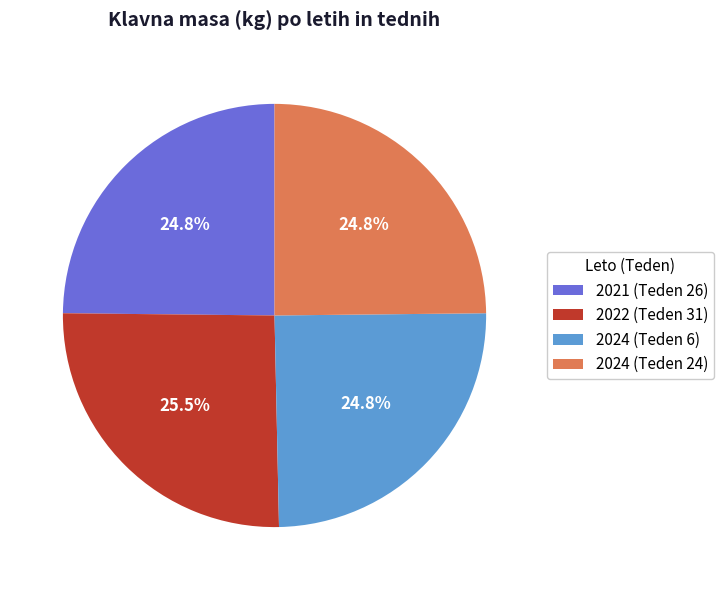

To the nearest percent, what is the difference between the largest and smallest slice percentages?

1%